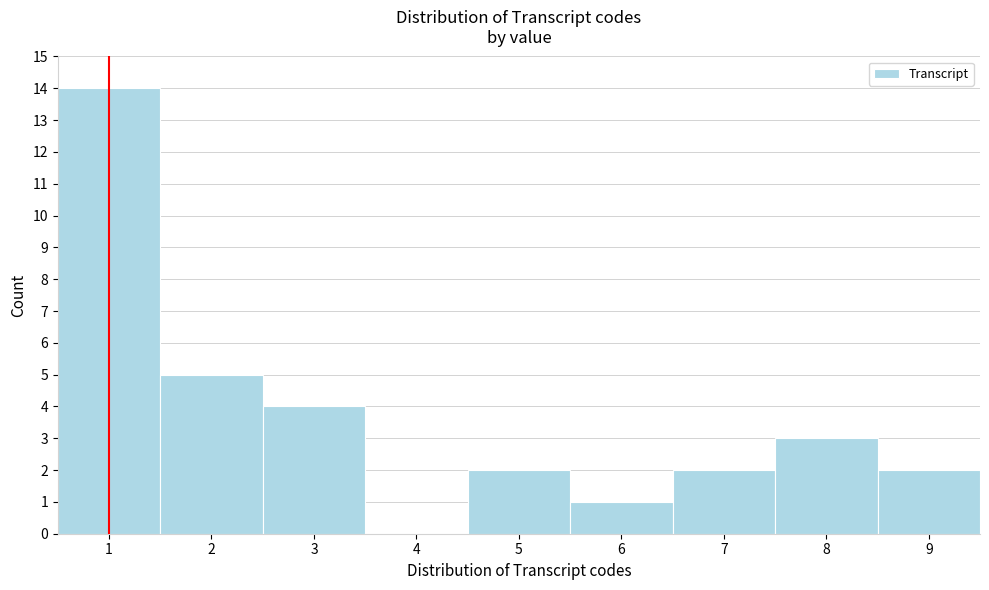

How tall is the bar that spans 4.5 to 5.5 on the x-axis? The values are not printed on the chart, so give them approximately, as read against the axis.

2